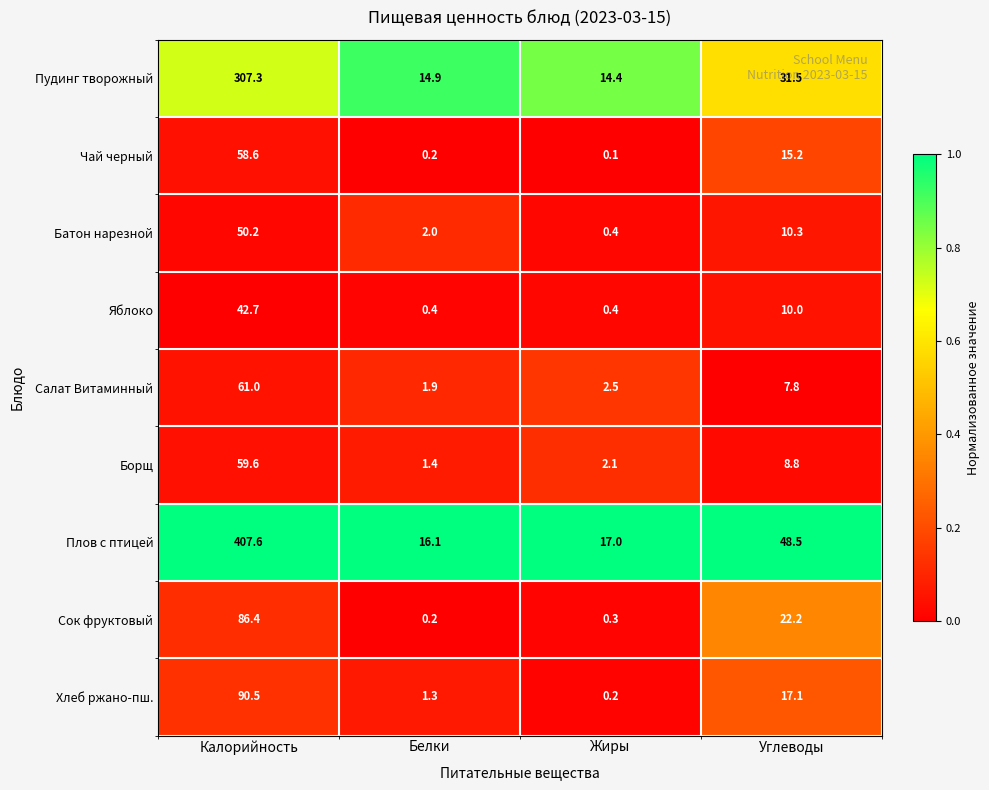

What is the difference between the maximum and minimum values in the Хлеб ржано-пш. series?

90.3